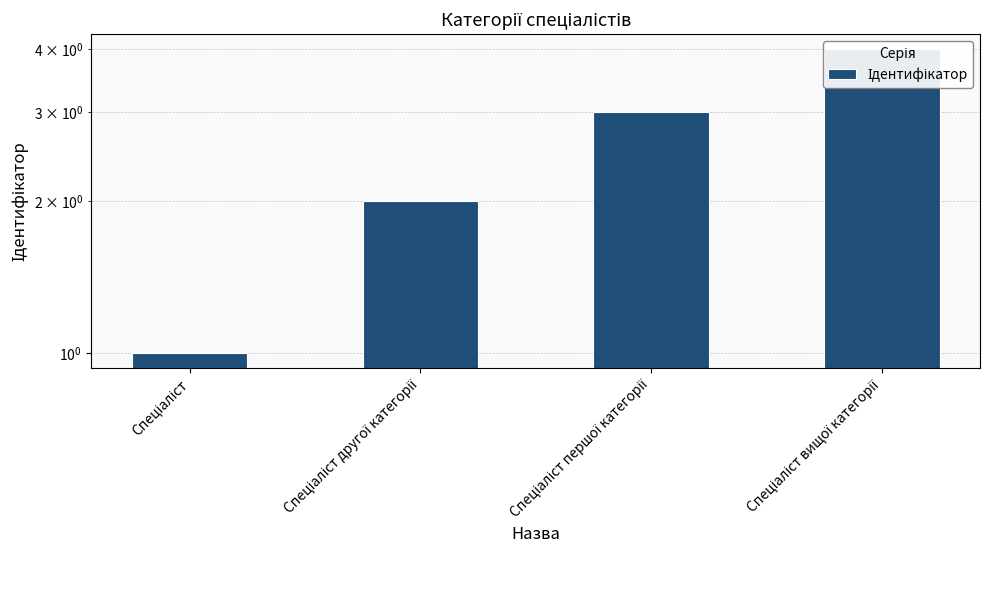

How many data points are less than 3?

2